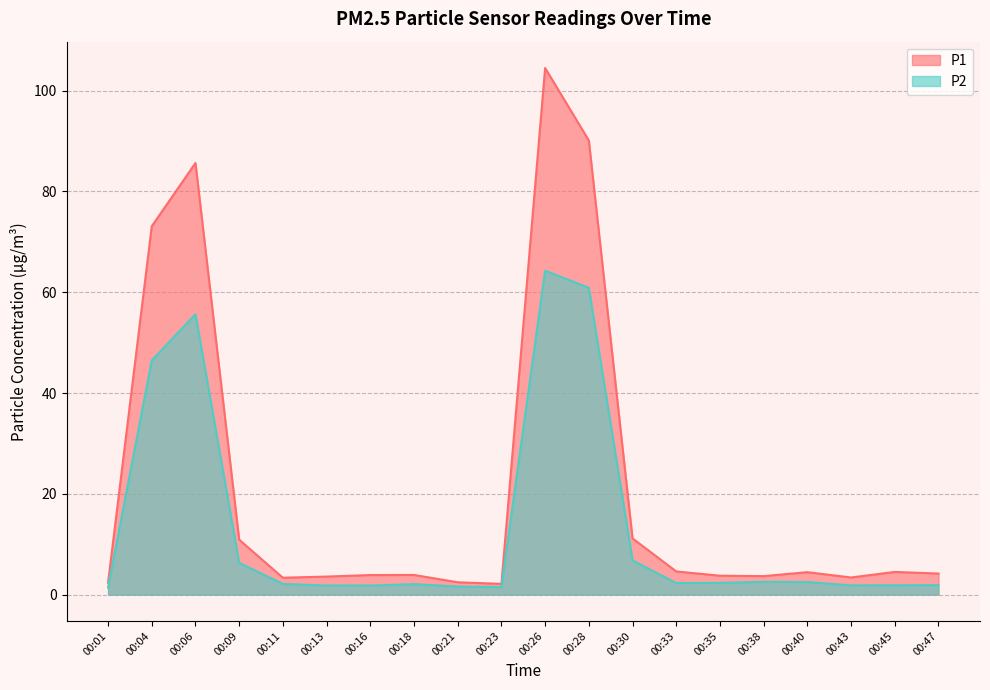

What is the sum of the P2 values at 00:09 and 00:04?

52.8